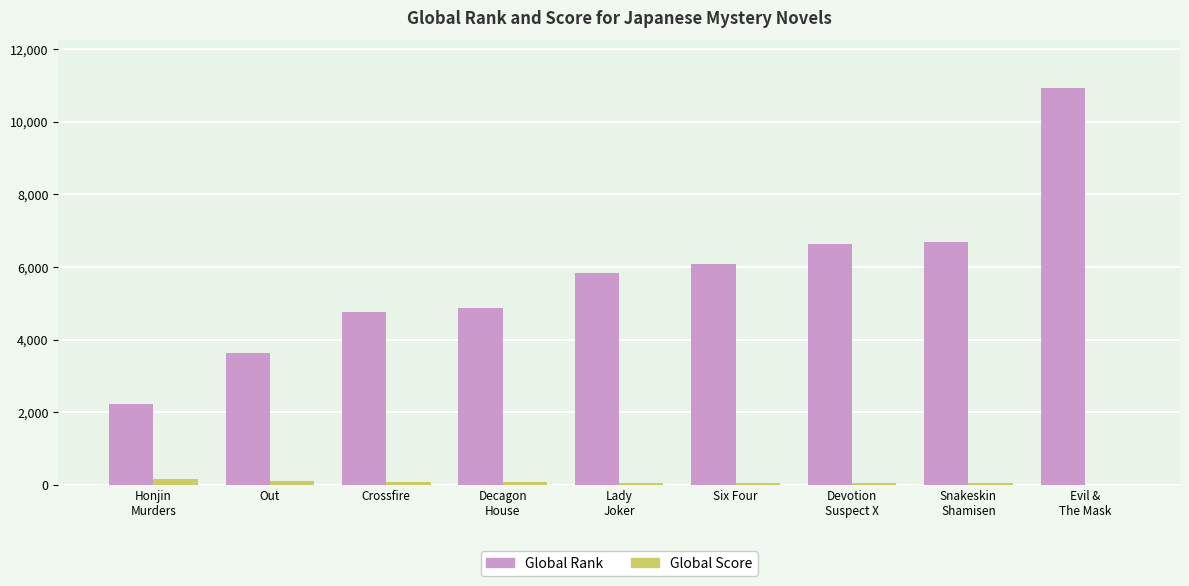

Which series has the largest total across all categories?

Global Rank